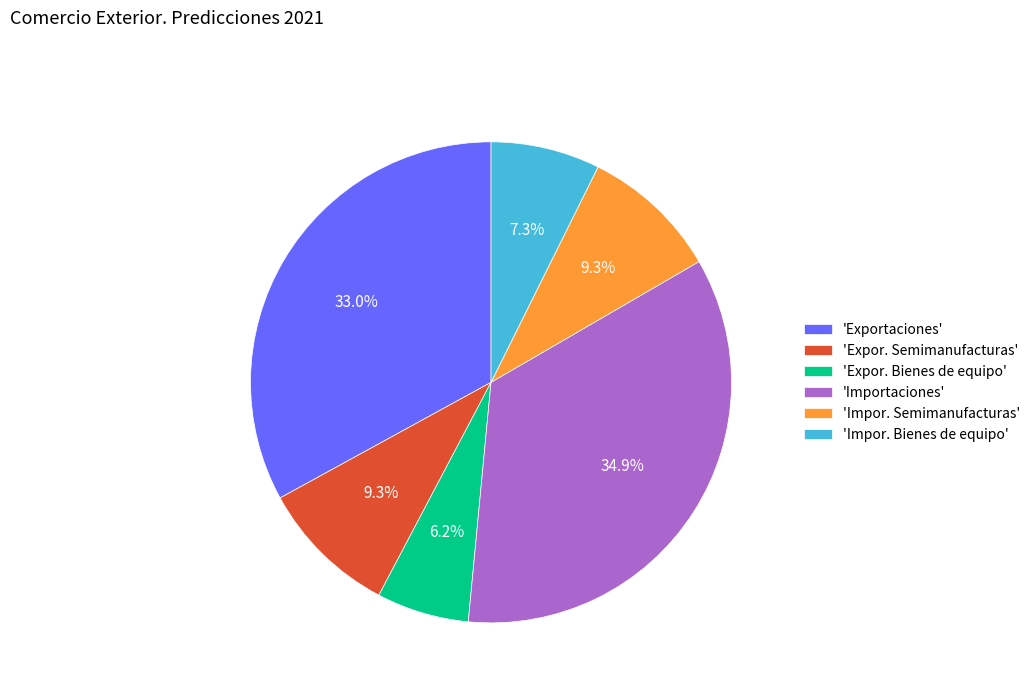

What is the ratio of the value at 'Expor. Bienes de equipo' to the value at 'Impor. Semimanufacturas'?

0.7